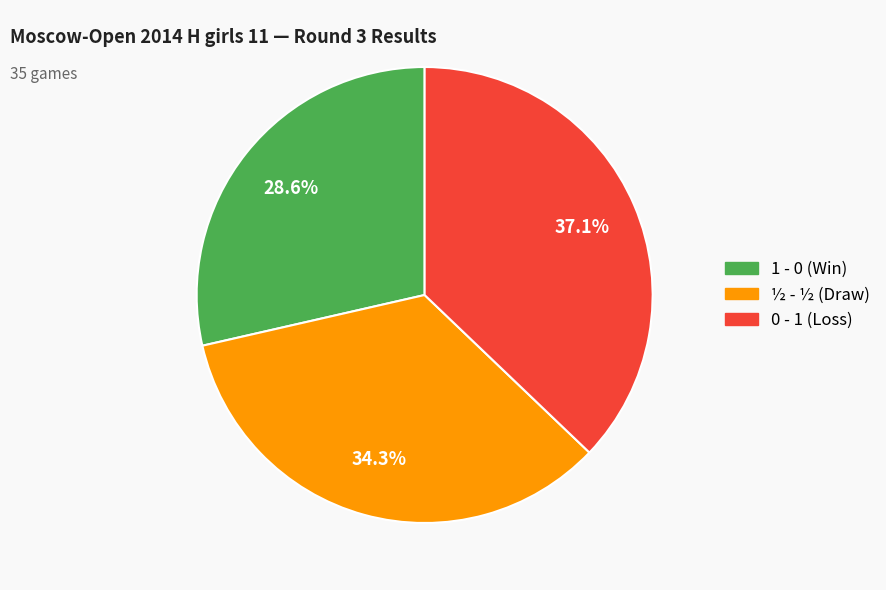

To the nearest percent, what percentage of the pie is ½ - ½?

34%